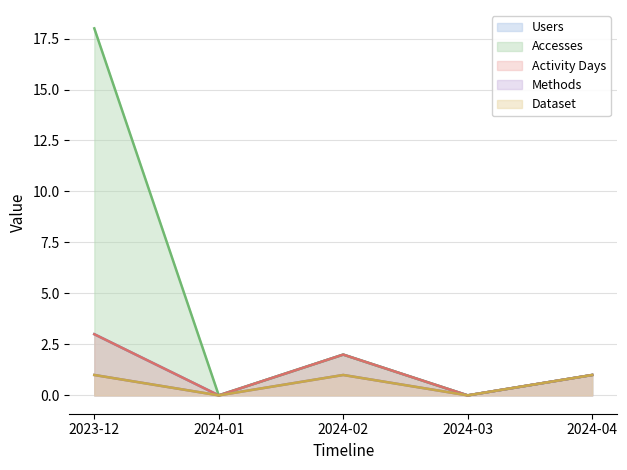

What is the maximum value for Dataset?

1